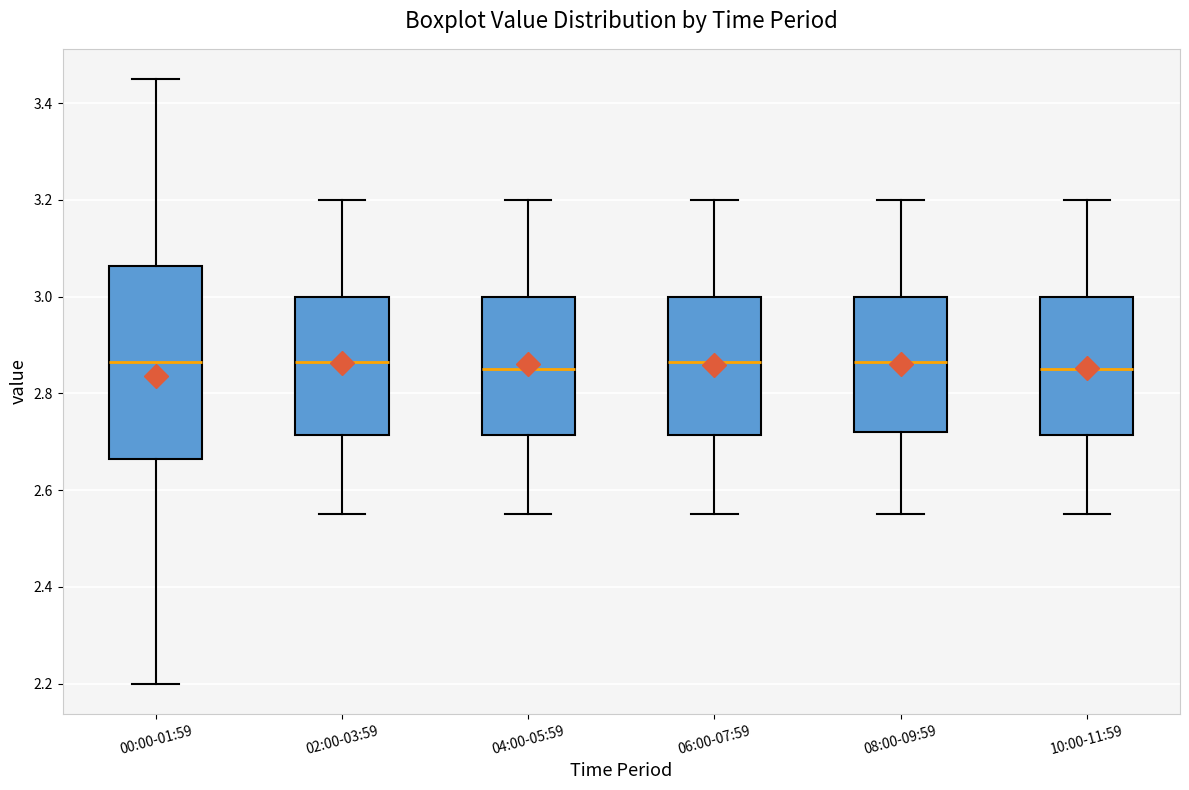

Where is the upper edge of the box for 00:00-01:59 on the y-axis? The values are not printed on the chart, so give them approximately, as read against the axis.

3.06